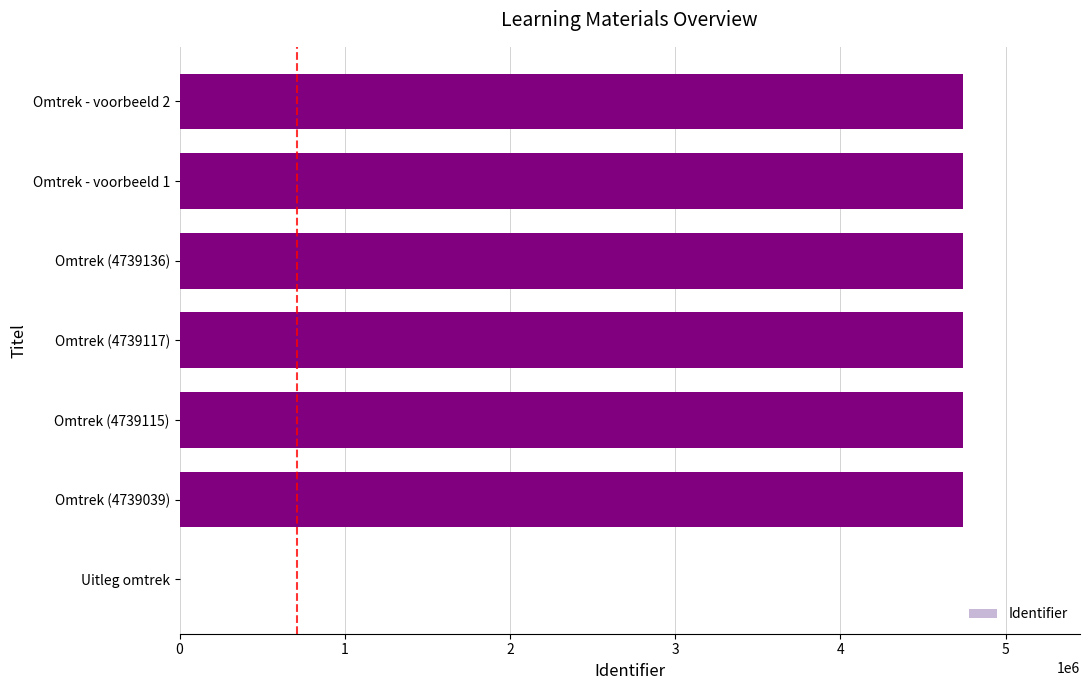

Is it true that the value at Omtrek - voorbeeld 2 is 4739124?

True